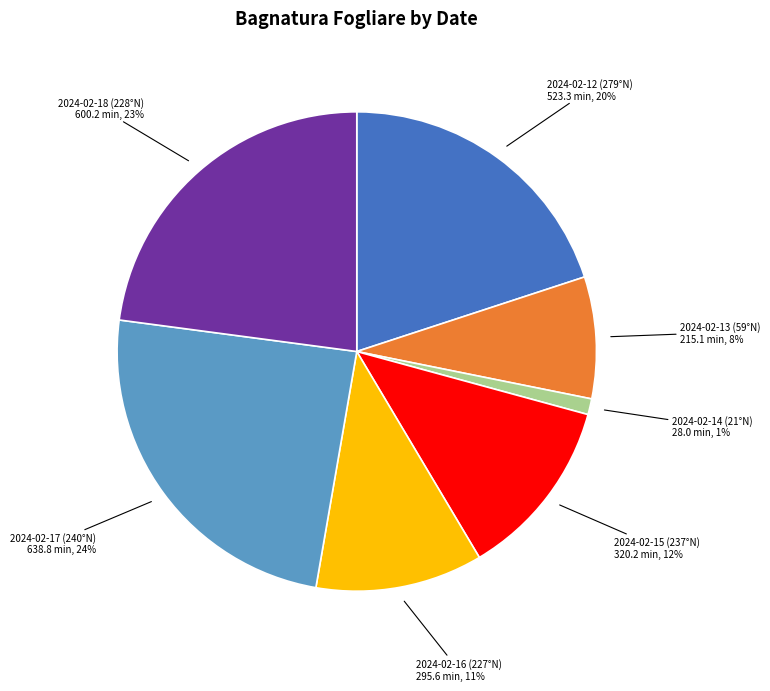

To the nearest percent, what is the average slice percentage?

14%